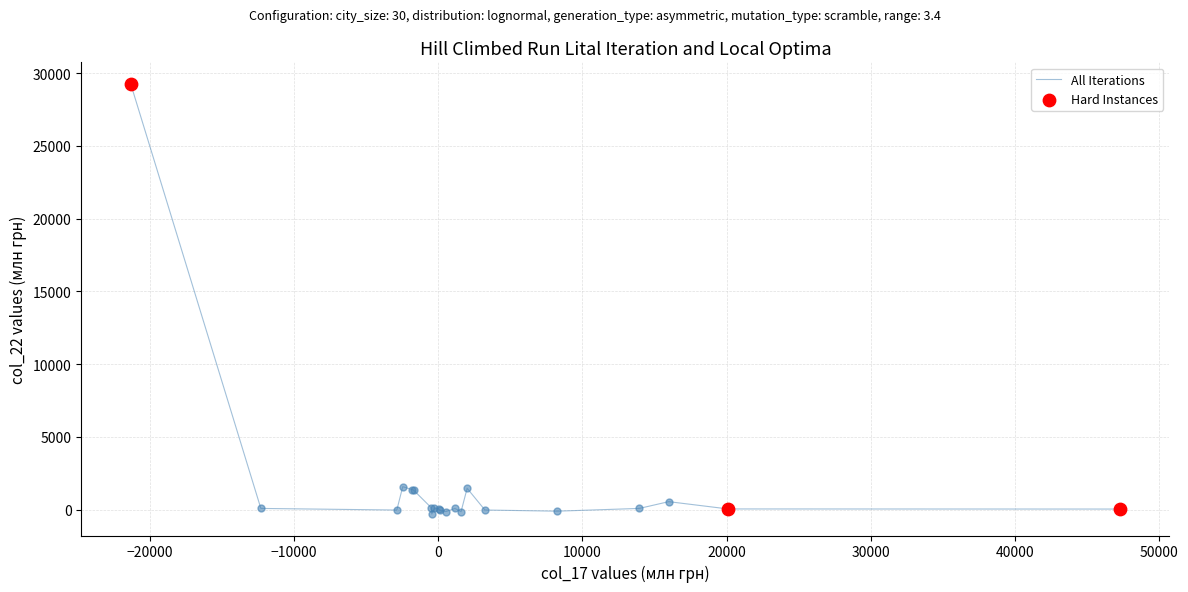

What is the maximum value shown in the chart?

29272.9